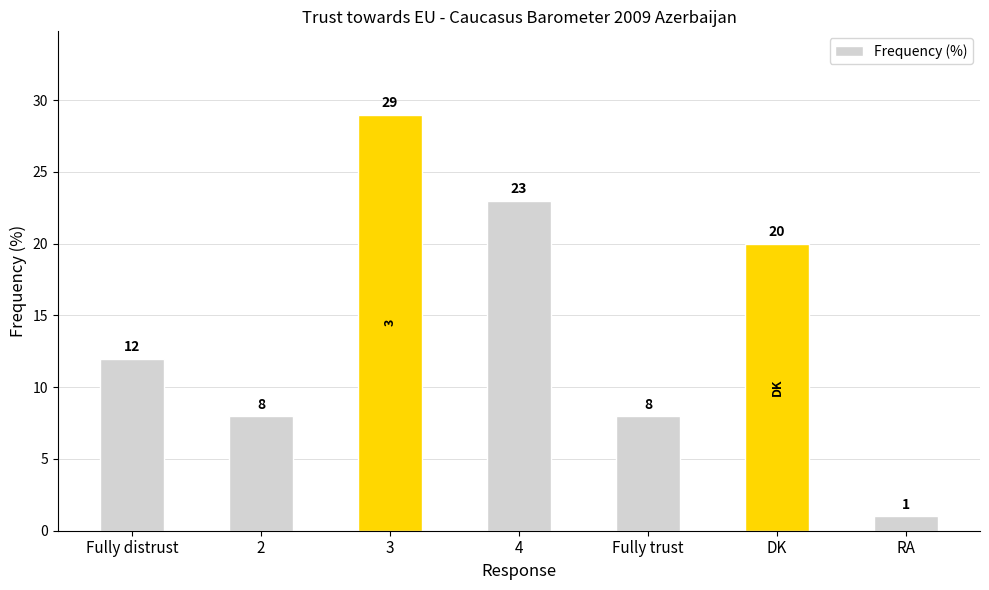

The value at 2 is 13. True or false?

False